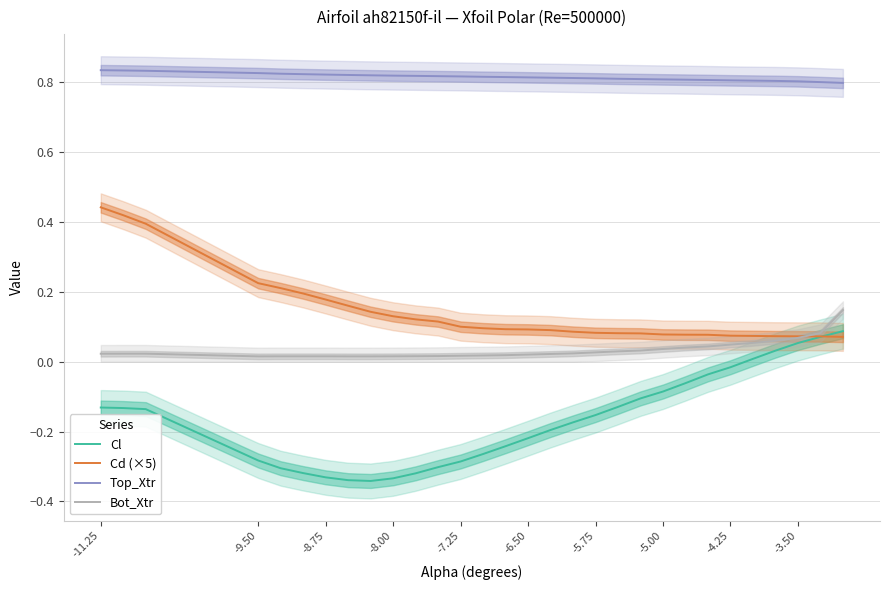

Count the number of data series in this chart.

4